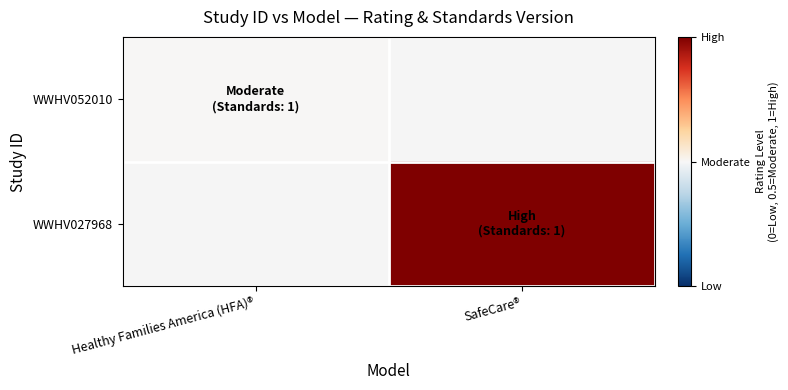

What is the smallest value displayed?

0.5